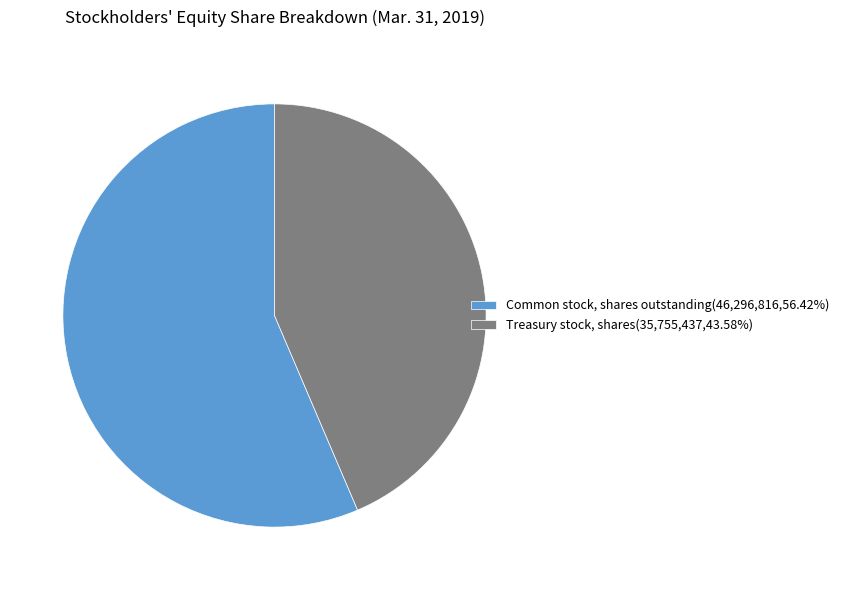

Approximately how many times larger is the value at Common stock, shares outstanding(46,296,816,56.42%) compared to Treasury stock, shares(35,755,437,43.58%)?

1.3